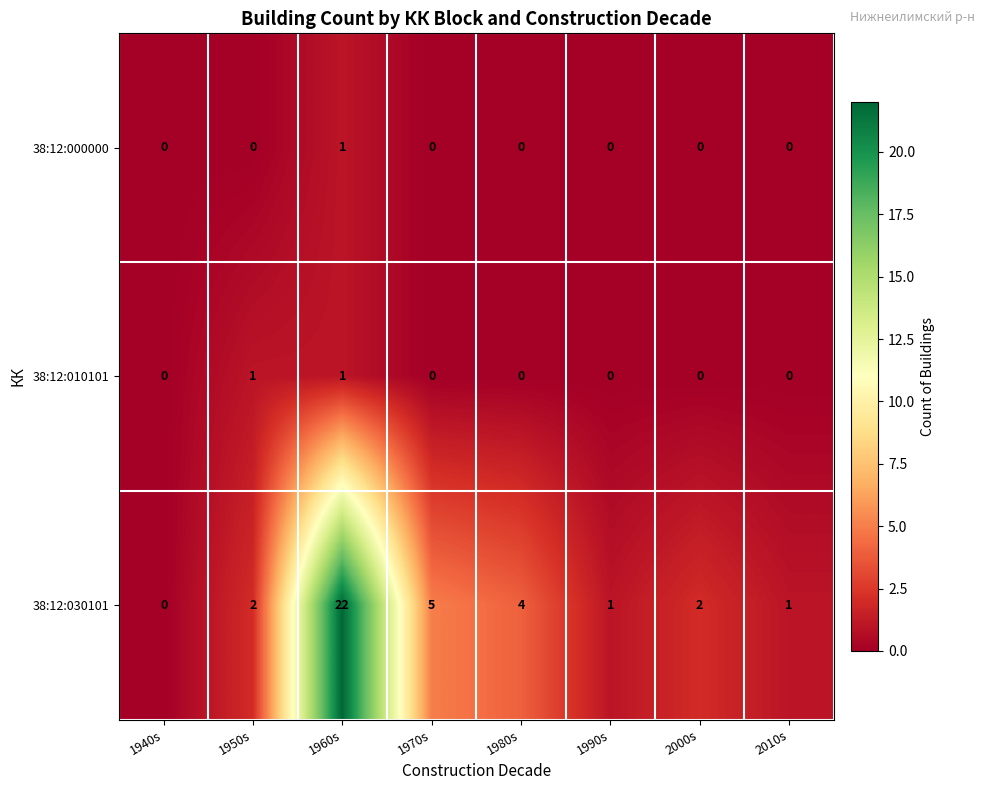

Which series has the largest range (max minus min)?

38:12:030101